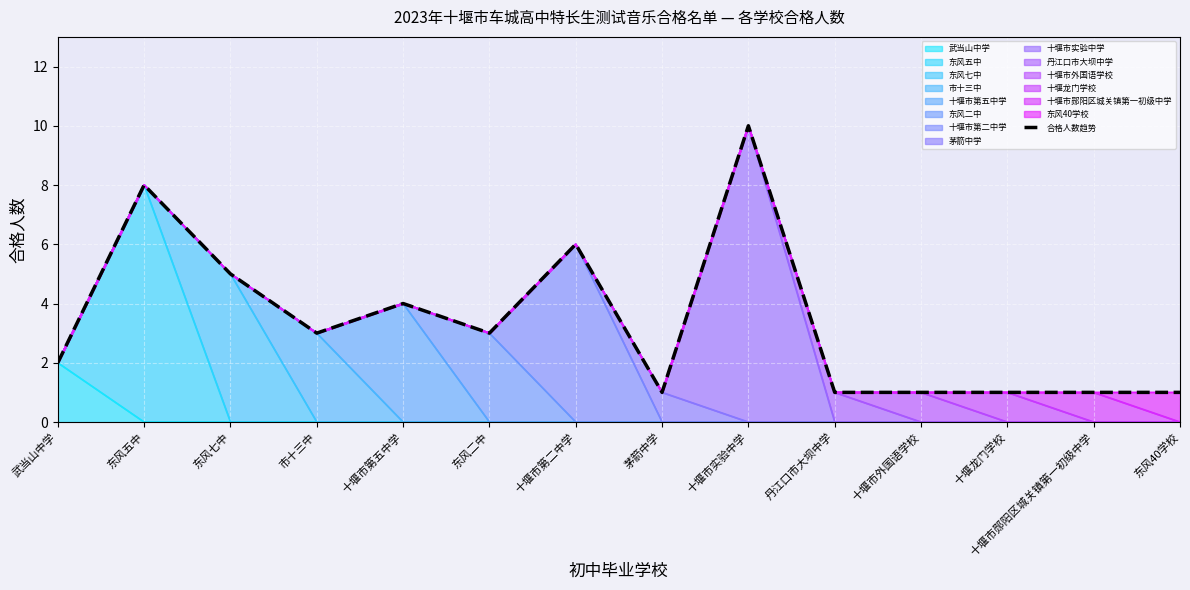

What is the maximum value shown in the chart?

10